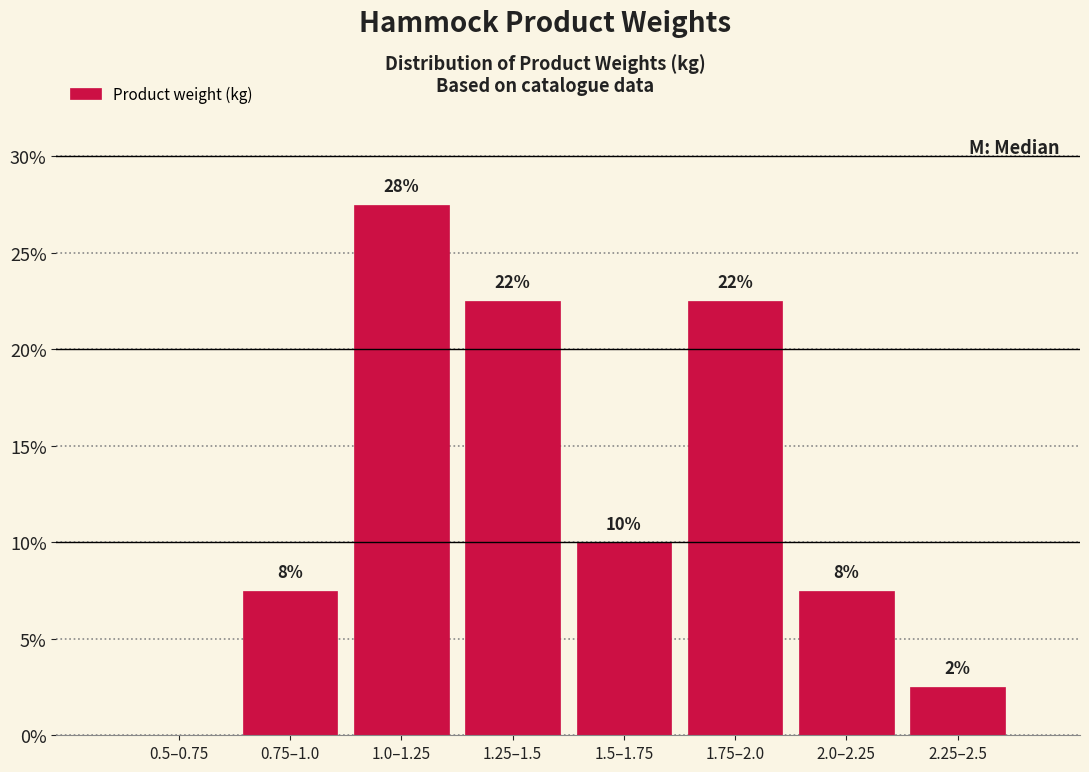

Are the bars horizontal?

No